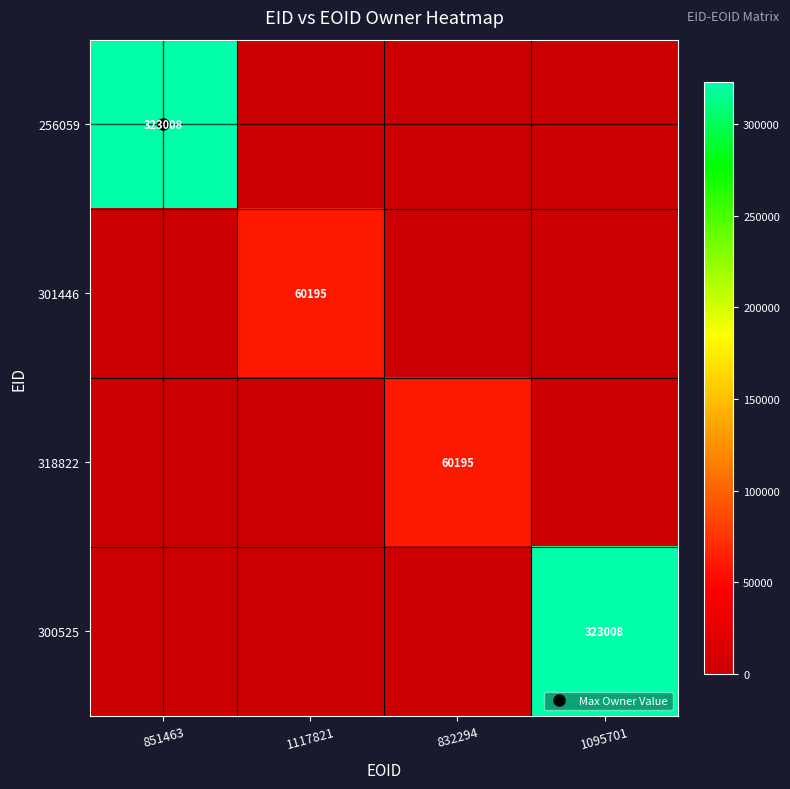

Which series has the largest total across all categories?

256059